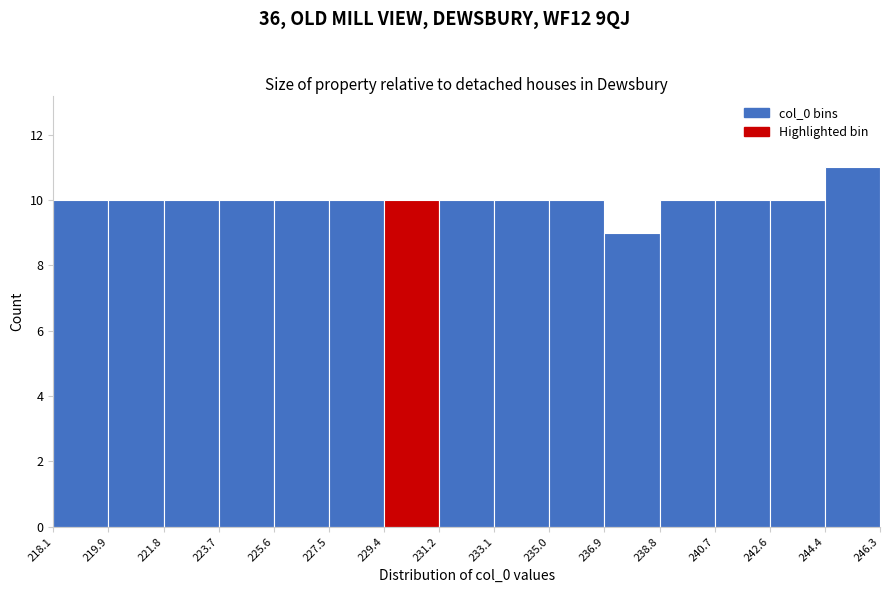

Reading left to right, transcribe this chart: for each bar, give the range it covers on the x-axis and its height. The values are not printed on the chart, so give them approximately, as read against the axis.

218.1 to 219.9: 10
219.9 to 221.8: 10
221.8 to 223.7: 10
223.7 to 225.6: 10
225.6 to 227.5: 10
227.5 to 229.4: 10
229.4 to 231.2: 10
231.2 to 233.1: 10
233.1 to 235.0: 10
235.0 to 236.9: 10
236.9 to 238.8: 9
238.8 to 240.7: 10
240.7 to 242.6: 10
242.6 to 244.4: 10
244.4 to 246.3: 11